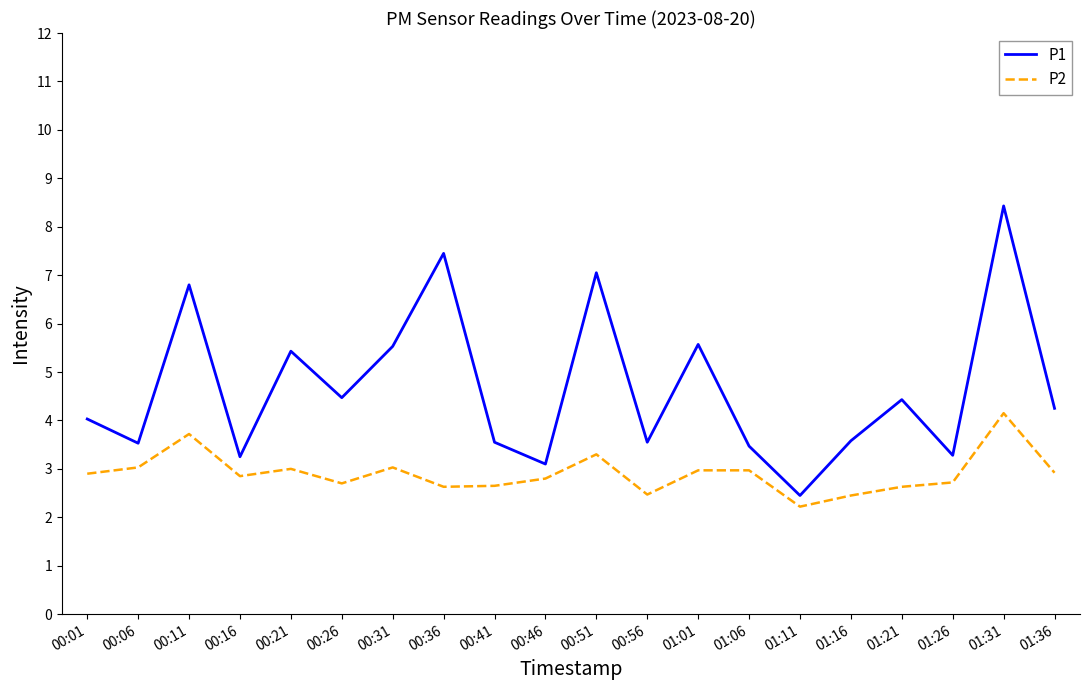

Which category has the lowest value in the P1 series?

01:11